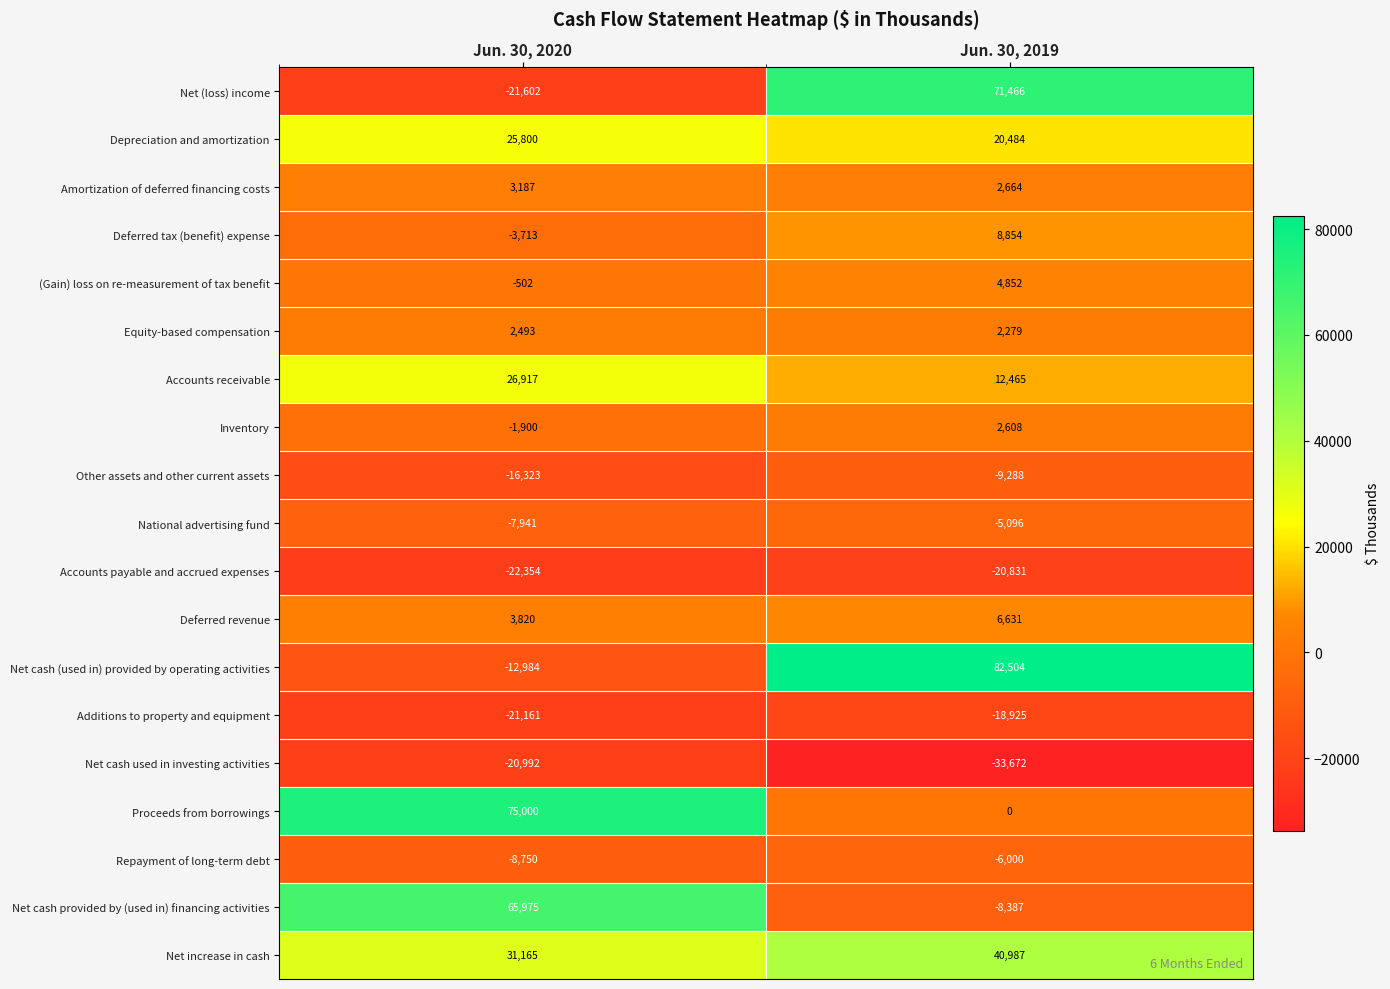

At how many categories does at least one series exceed 40279?

2